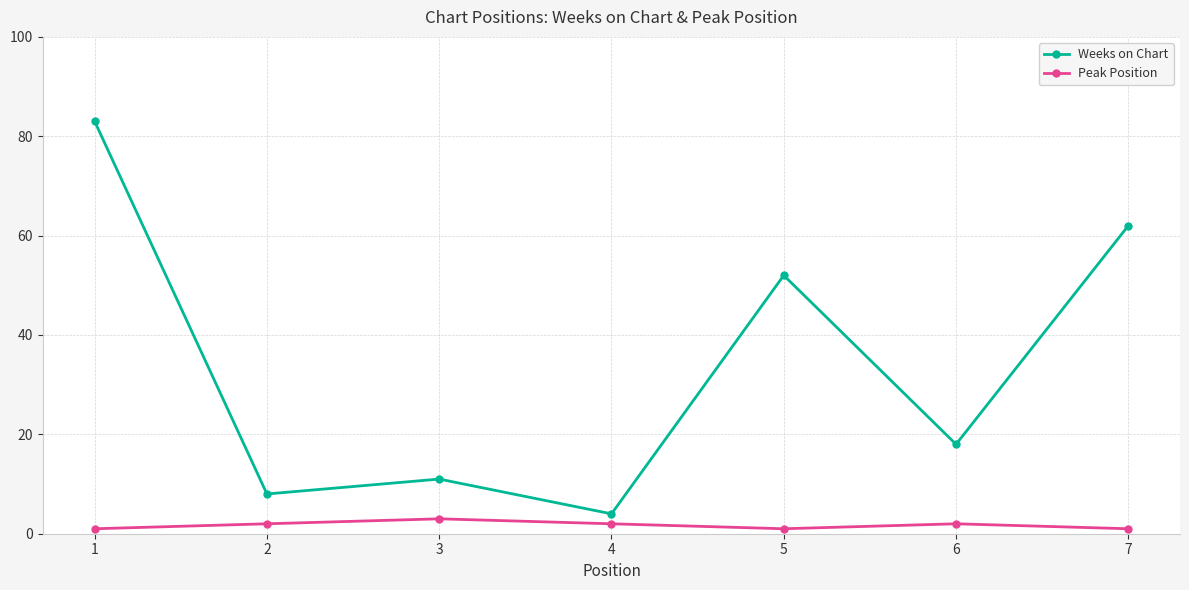

What is the sum of all Weeks on Chart values?

238